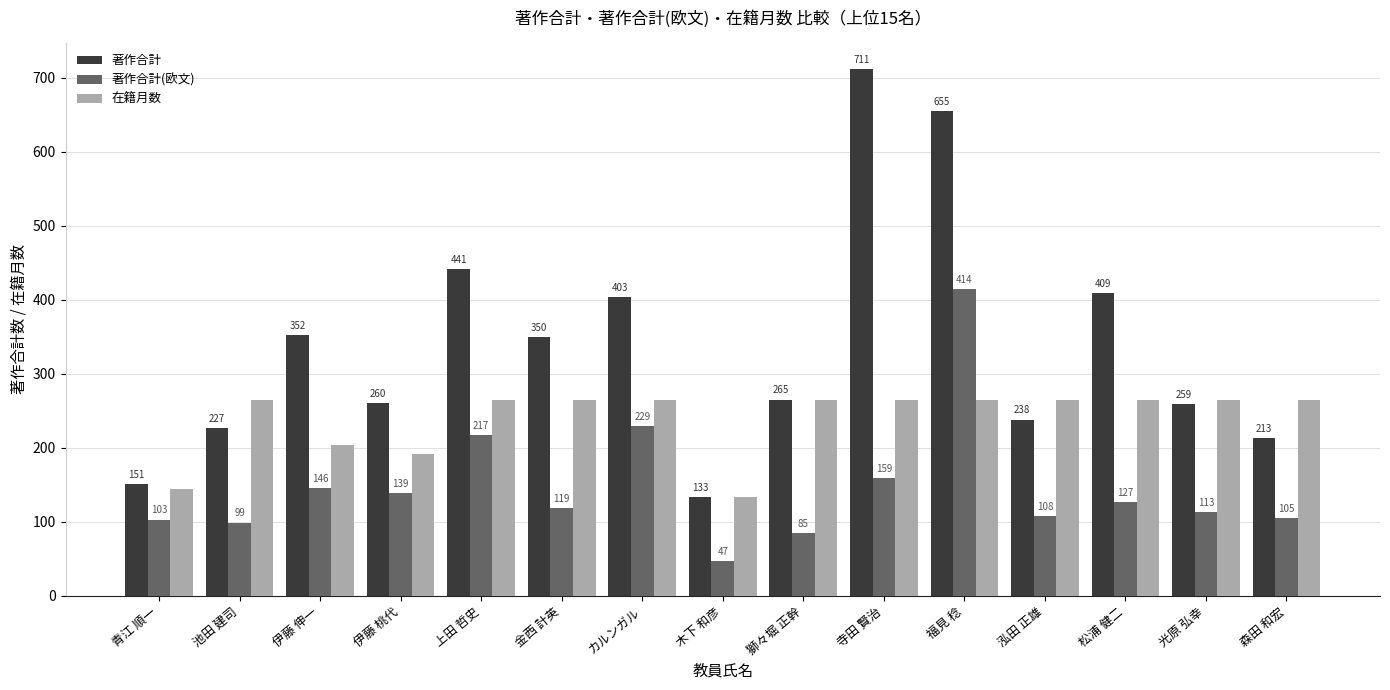

What value does the 著作合計 series have at 福見 稔, to the nearest 50?

650